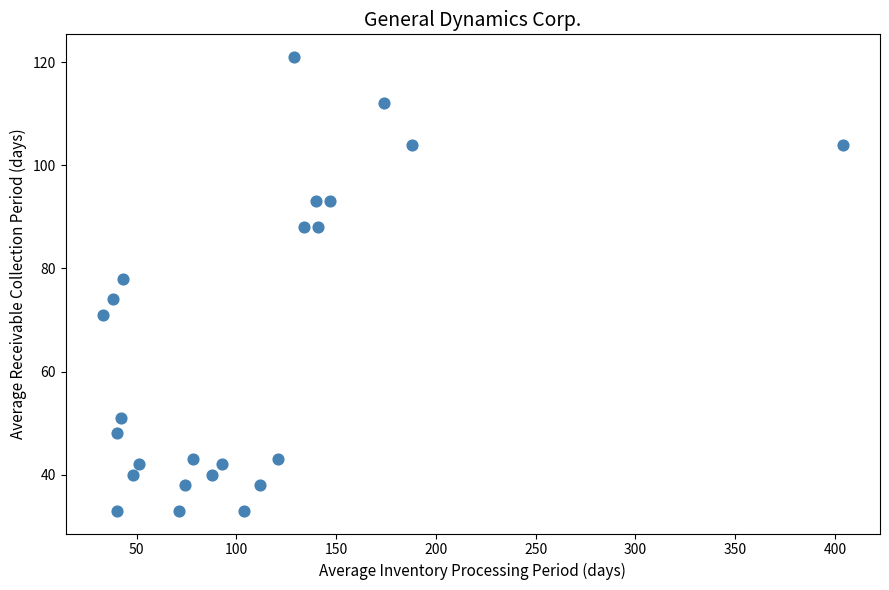

What is the range of X values (max minus min)?

371